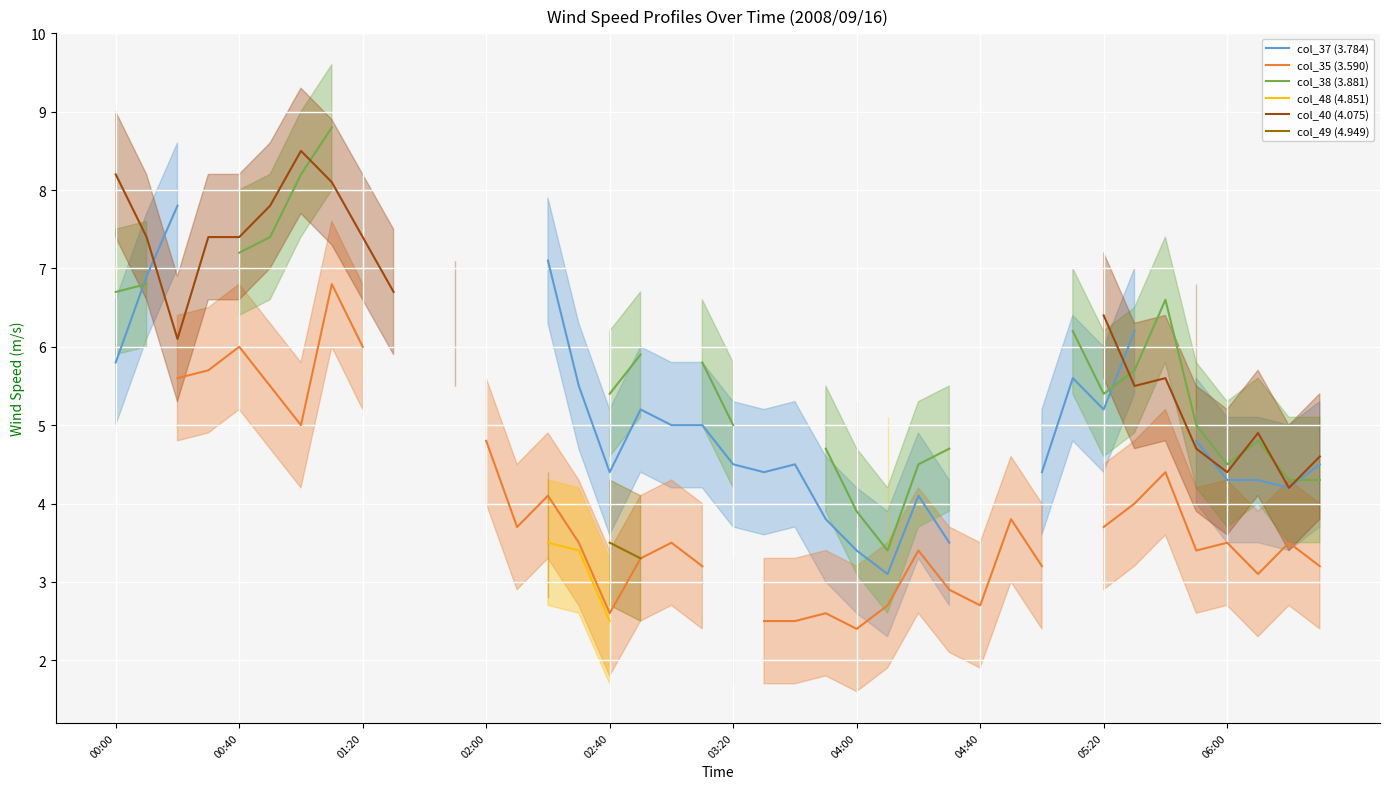

True or false: col_48 (4.851) and col_38 (3.881) cross at least once.

False